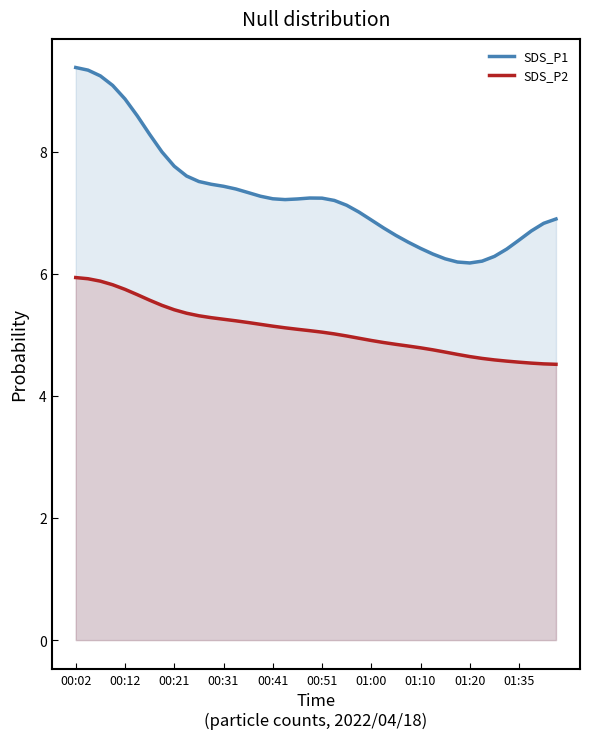

Which series has the widest spread of values?

SDS_P1 line